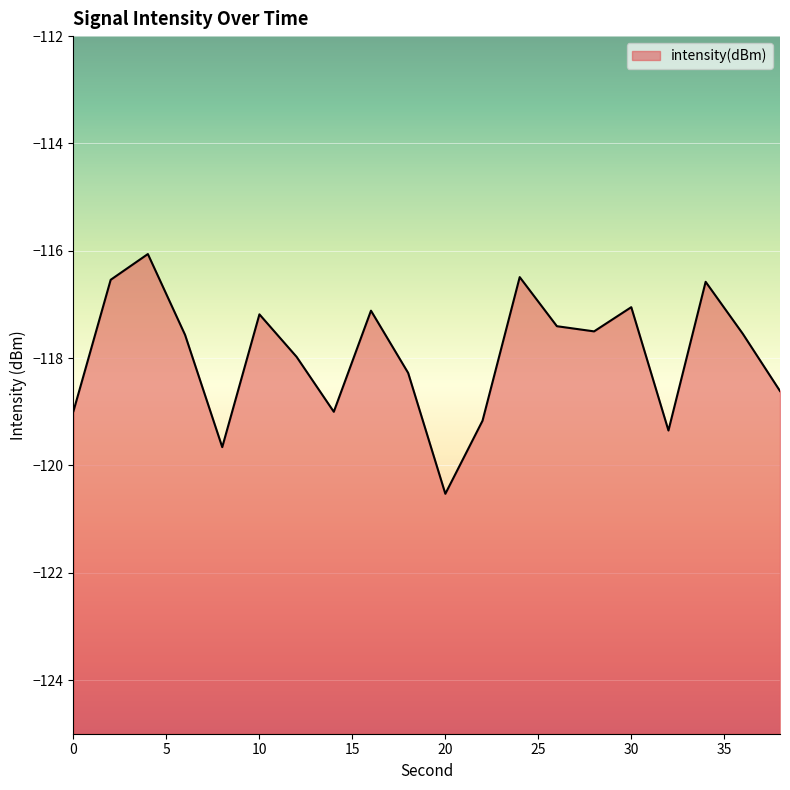

What is the maximum value shown in the chart?

-116.1